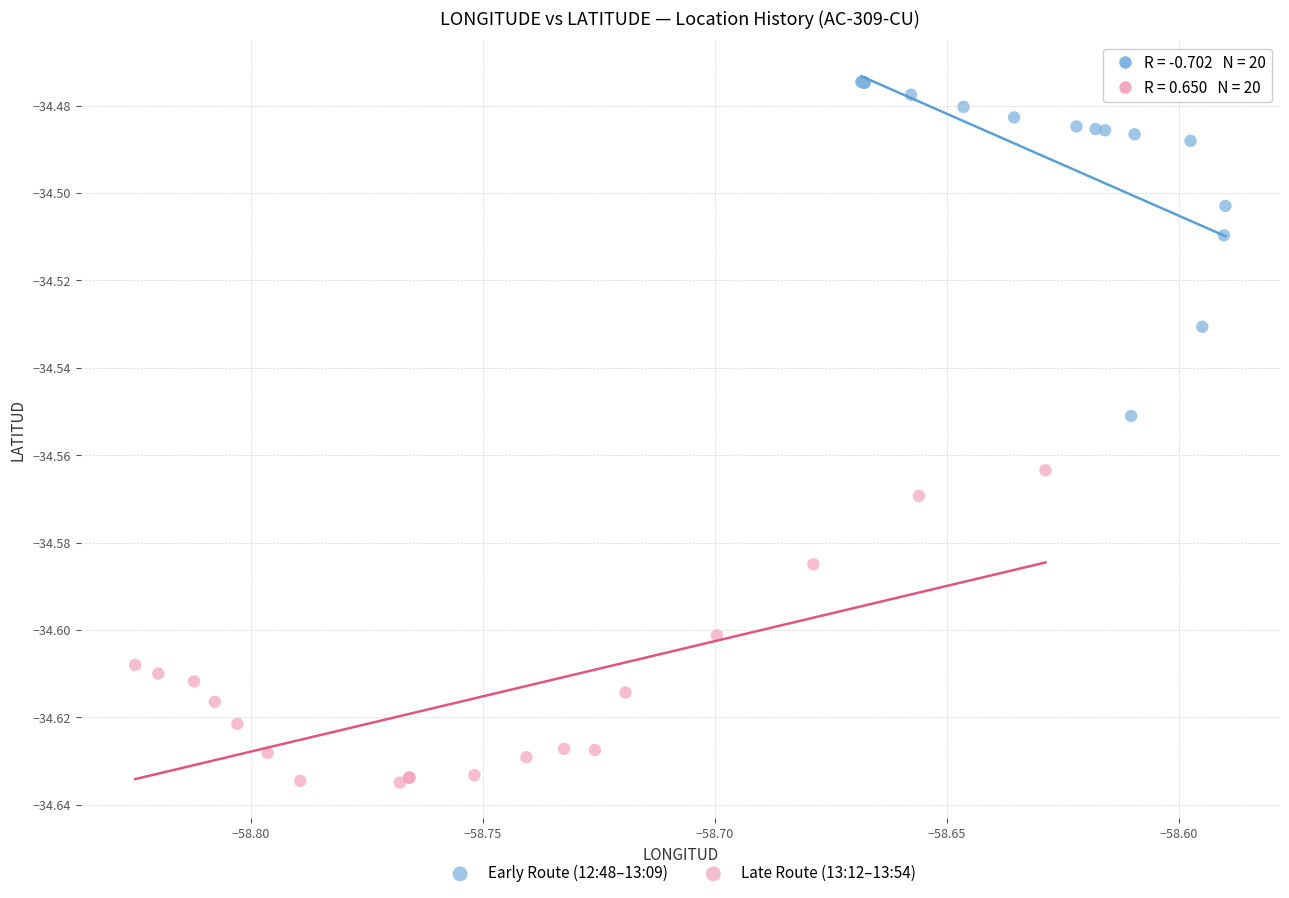

Which series contains the lowest Y value?

Late Route (13:12–13:54)